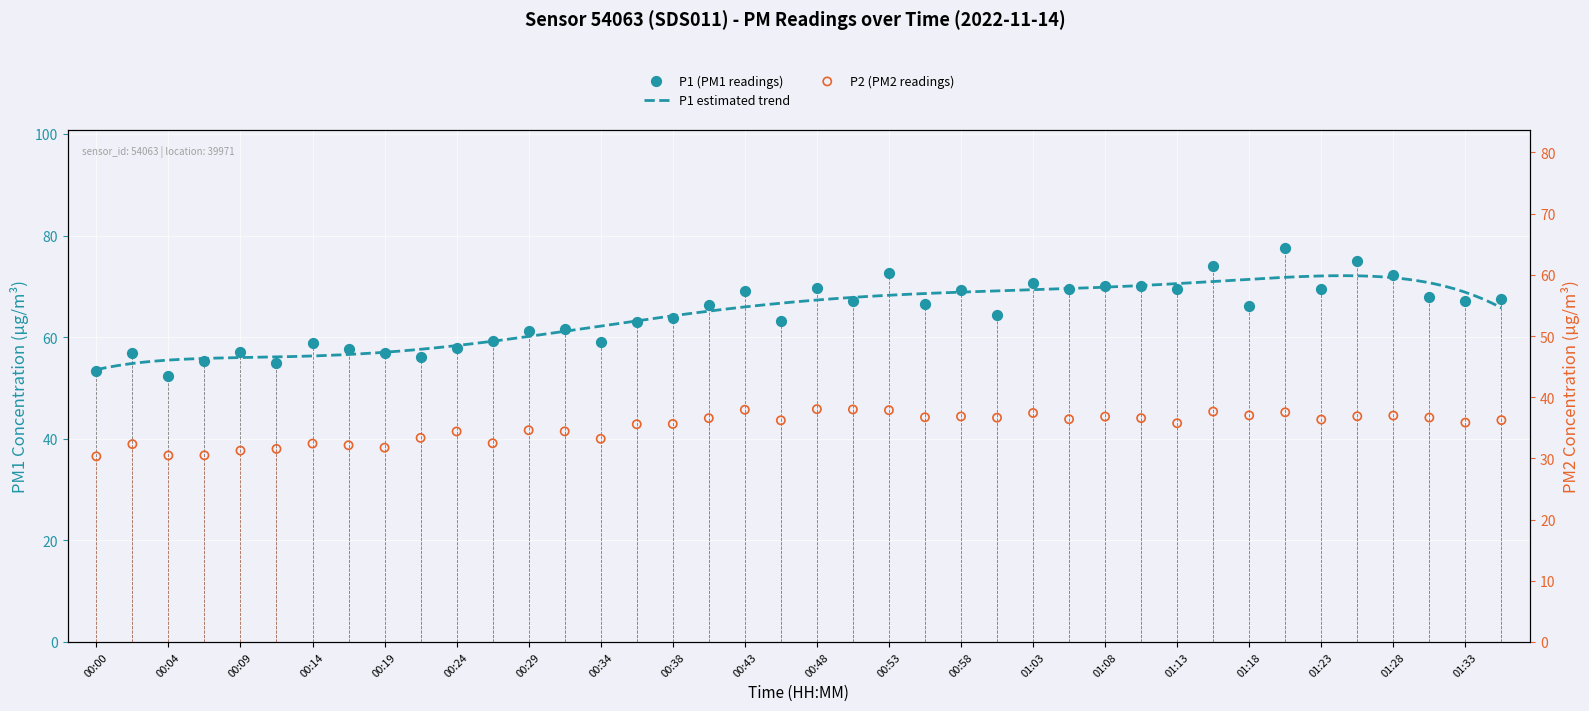

Which series has the widest spread of Y values?

P1